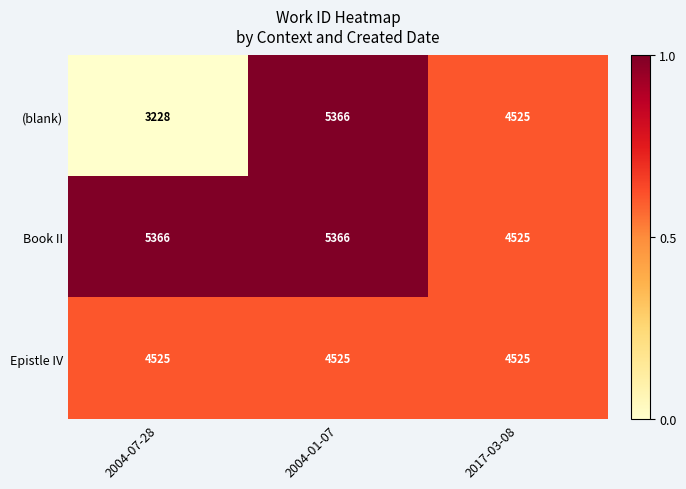

At which category does the chart reach its minimum across all series?

2004-07-28